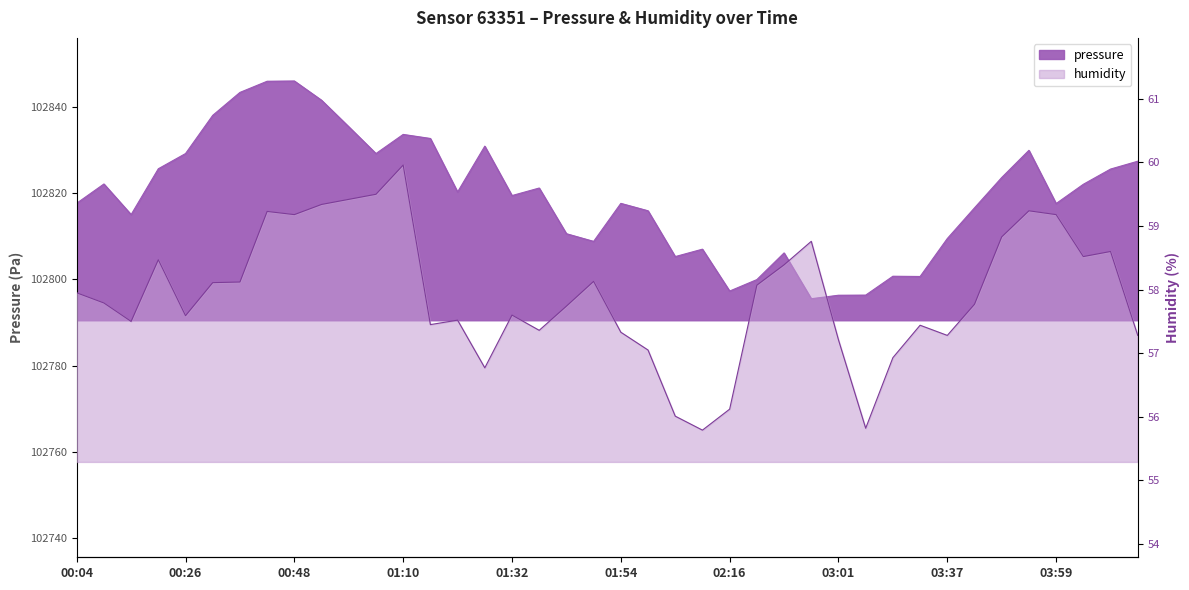

Reading left to right, extract all data points from this chart.

102817.7	102822.1	102815.0	102825.7	102829.2	102838.1	102843.4	102846.0	102846.0	102841.6	102835.4	102829.2	102833.6	102832.7	102820.3	102830.9	102819.4	102821.2	102810.6	102808.8	102817.6	102815.9	102805.3	102807.0	102797.3	102799.9	102806.1	102795.5	102796.3	102796.3	102800.7	102800.7	102809.5	102816.6	102823.6	102829.9	102817.6	102822.1	102825.6	102827.4